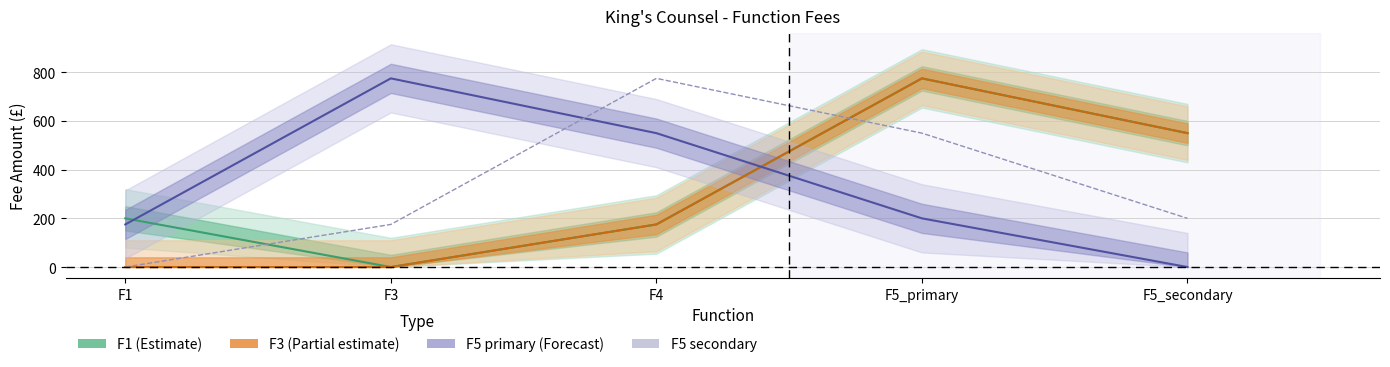

Where is the first local maximum?

F4